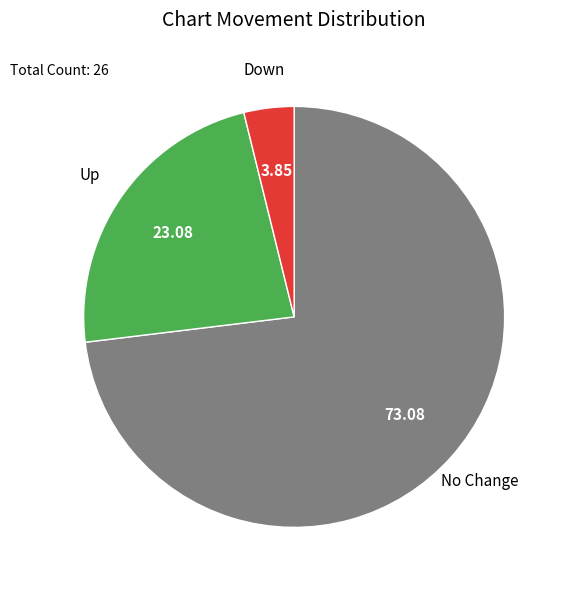

Is there a majority slice in this chart?

Yes